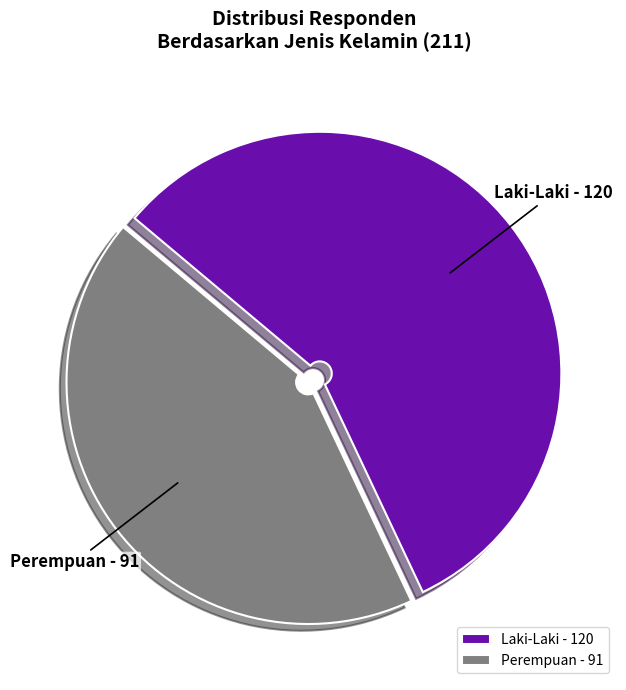

Combined, do Laki-Laki and Perempuan account for over 50%?

Yes